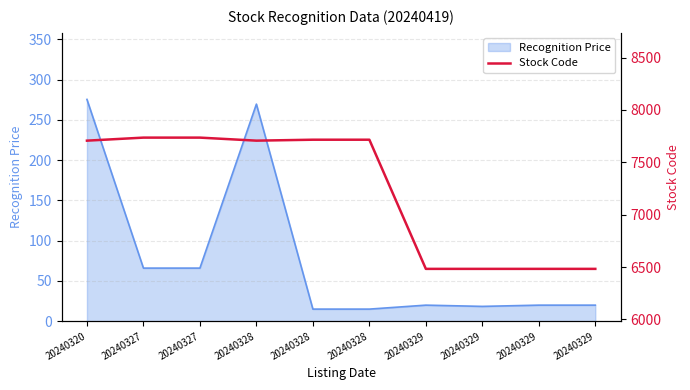

The chart shows a value of 13281 at 20240327. True or false?

False